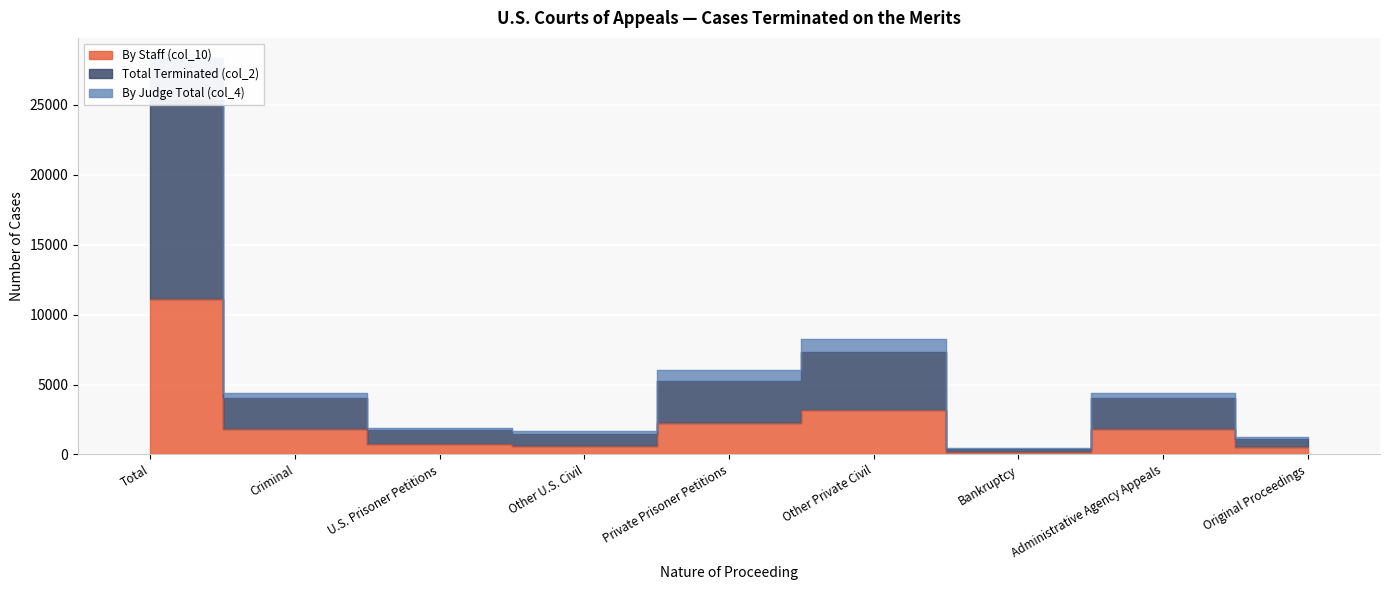

List the series in order of their peak value, lowest first.

By Staff (col_10), By Judge Total (col_4), Total Terminated (col_2)